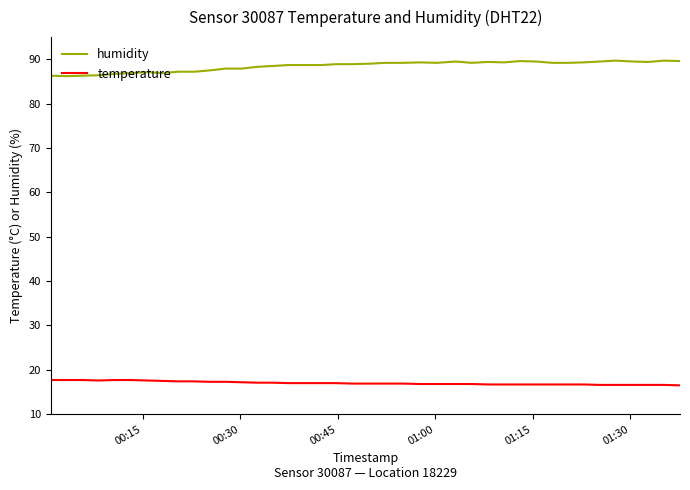

Rank the series by their average value, from lowest to highest.

temperature, humidity